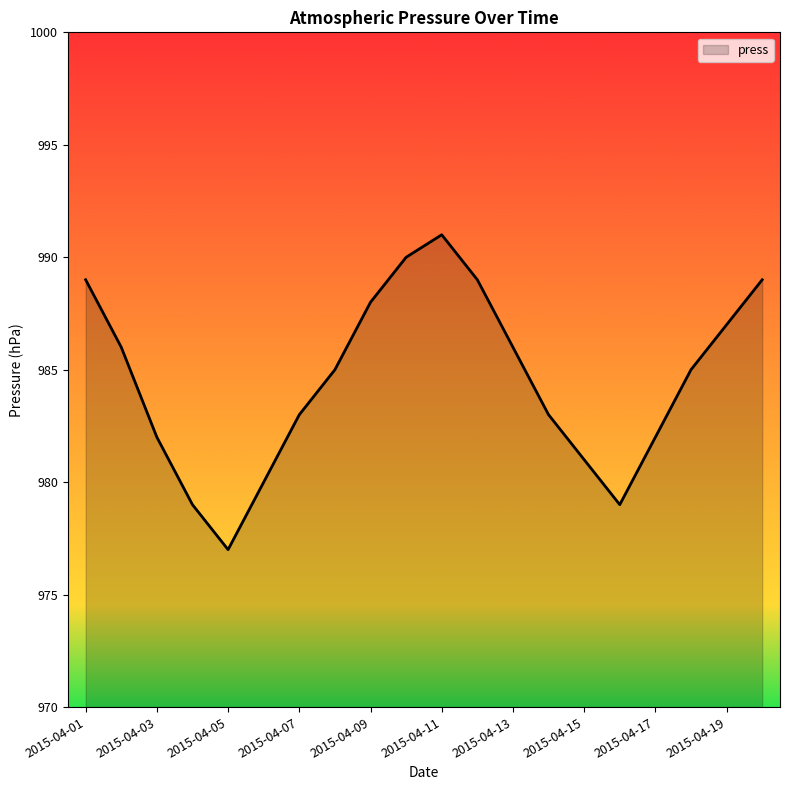

Reading left to right, what are all the values shown in this chart?

989	986	982	979	977	980	983	985	988	990	991	989	986	983	981	979	982	985	987	989